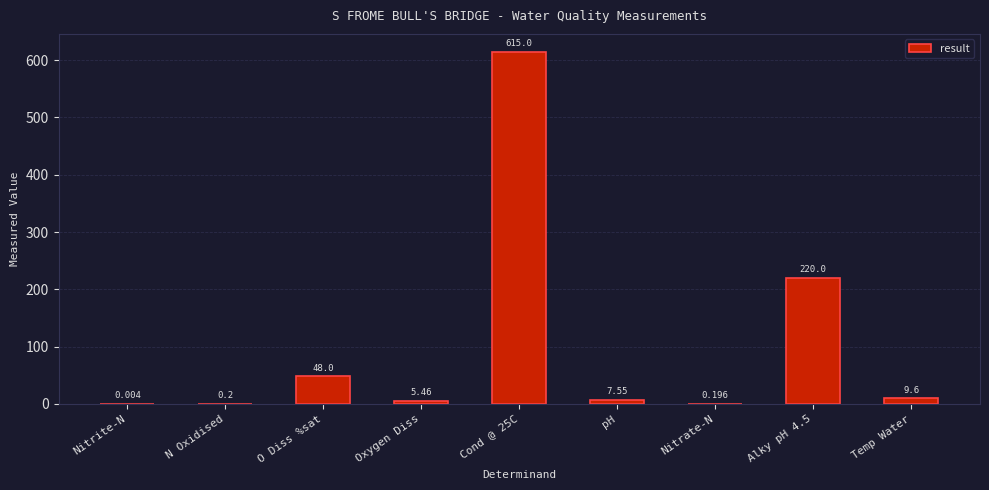

Are the bars horizontal?

No